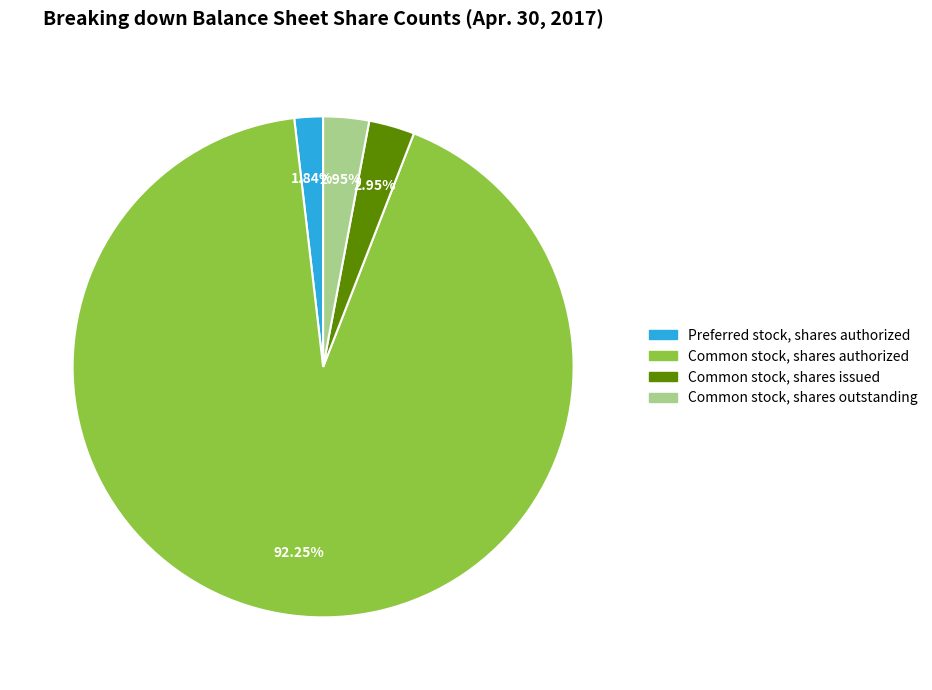

Is there a majority slice in this chart?

Yes